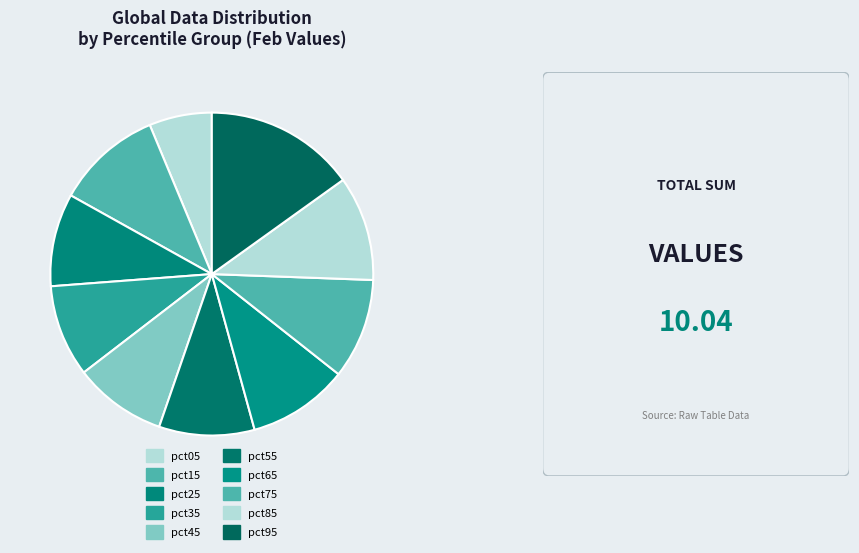

To the nearest percent, what portion does pct55 represent?

10%